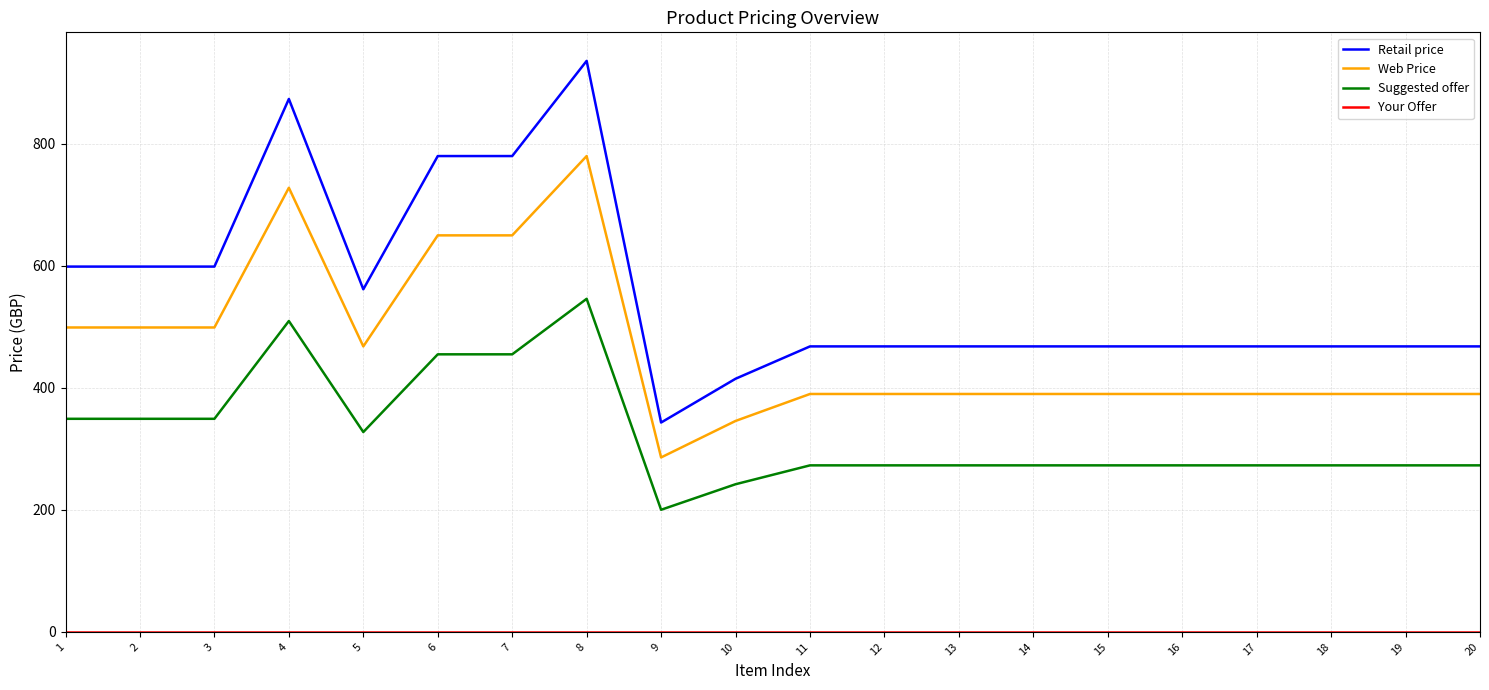

What value does the Web Price series have at 19?

390.0